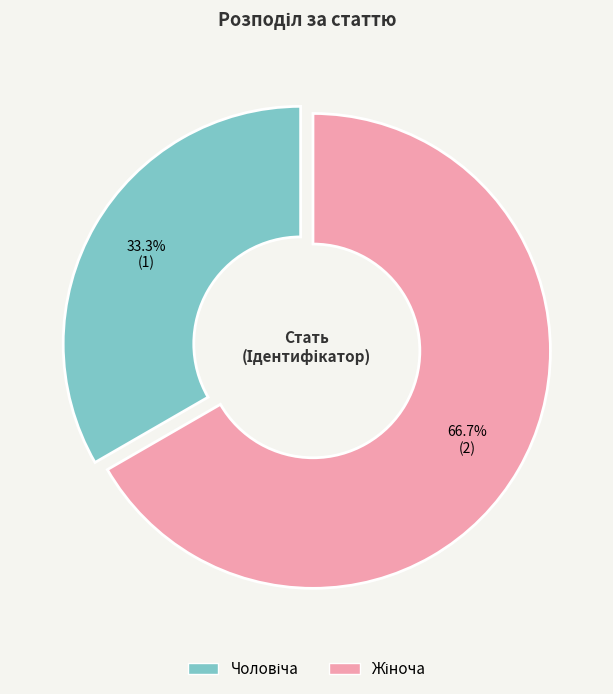

Count the number of slices in the pie.

2